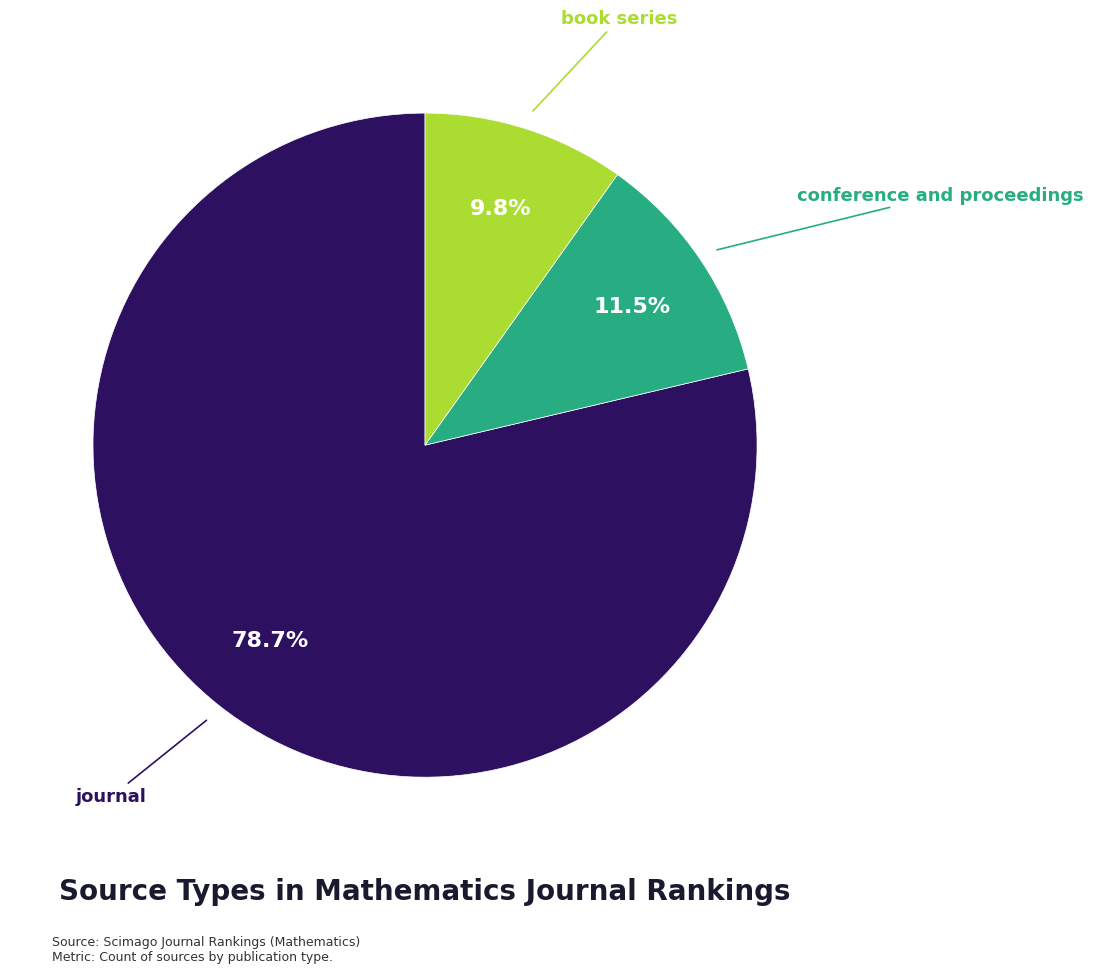

Is there a majority slice in this chart?

Yes